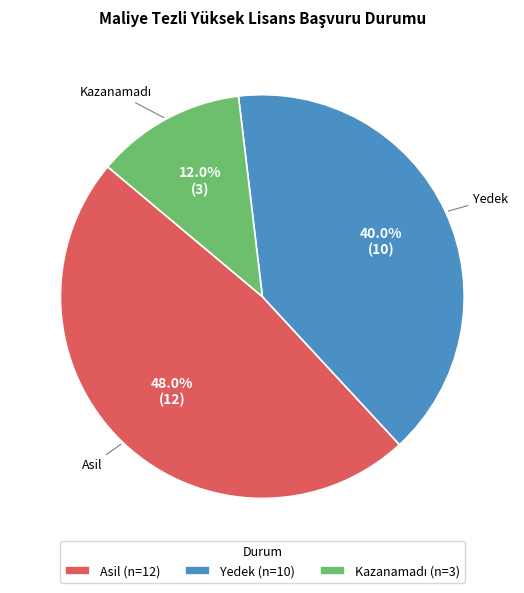

Is Asil the majority of the pie?

No